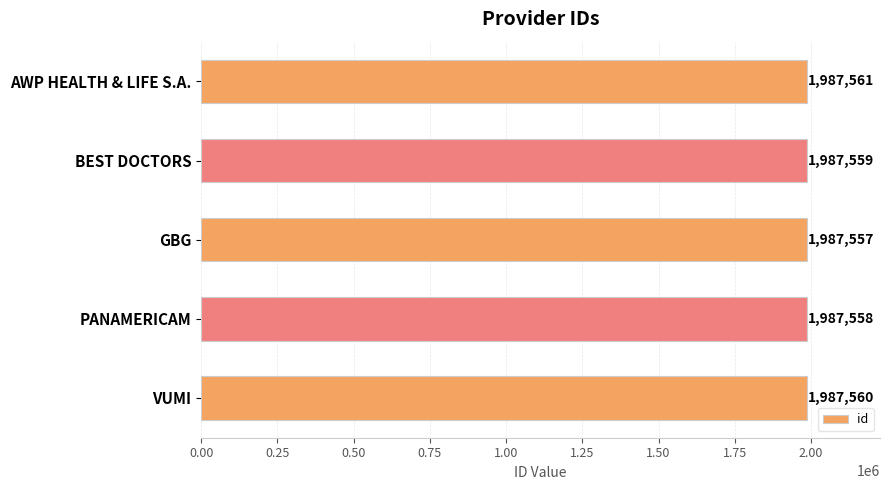

How many series are shown in this chart?

1